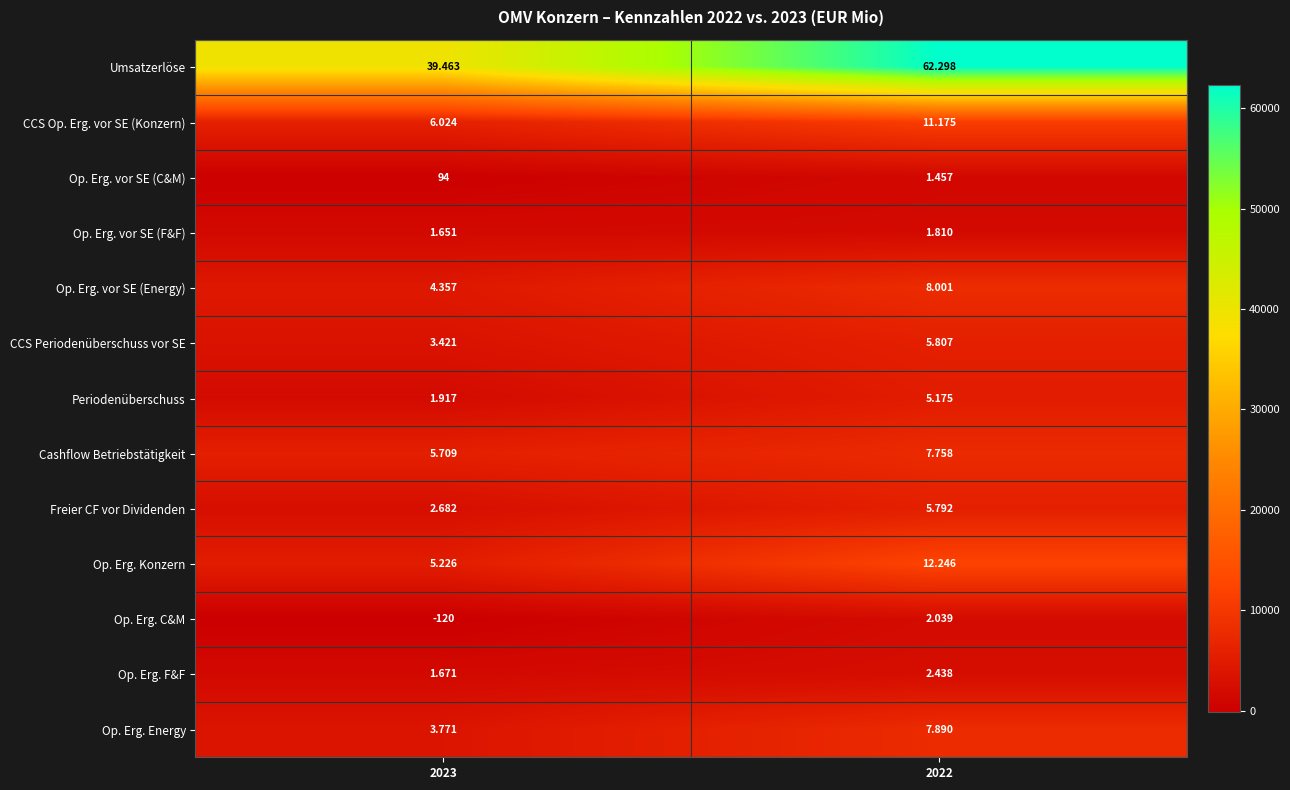

What is the difference between the highest and lowest values at 2022?

60841